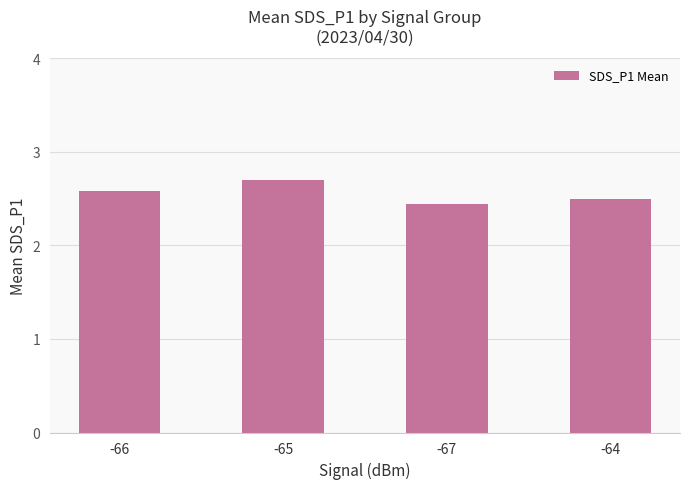

True or false: the data shows 4.2 at -67.

False